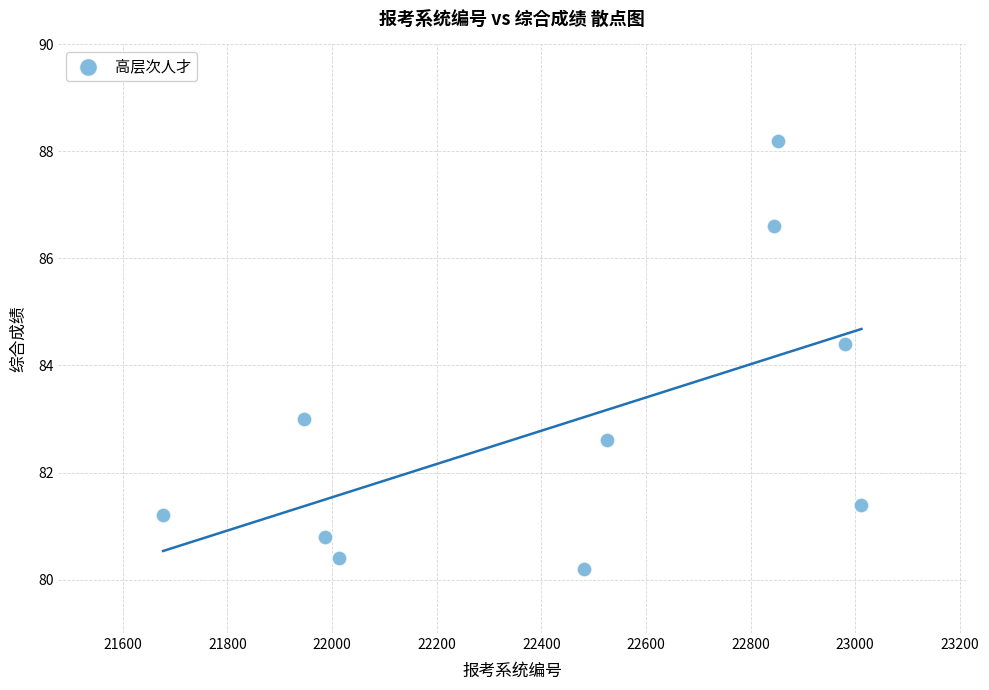

What is the average X value?

22432.1